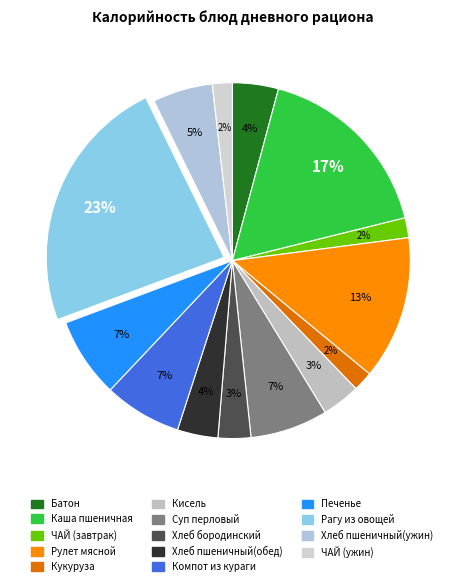

Count the number of slices in the pie.

14